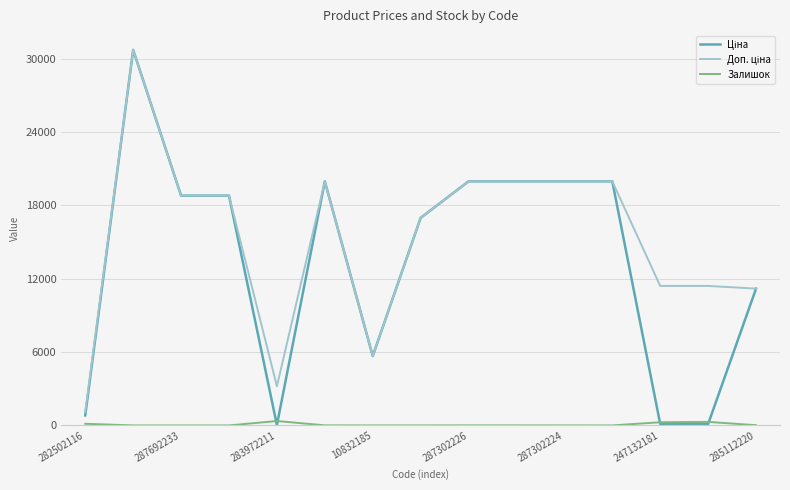

What is the greatest value displayed?

30717.1